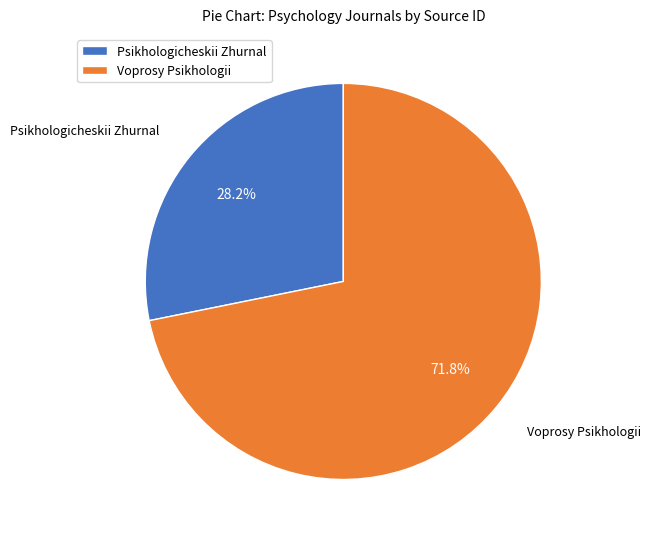

Rank the categories by value from highest to lowest.

Voprosy Psikhologii, Psikhologicheskii Zhurnal